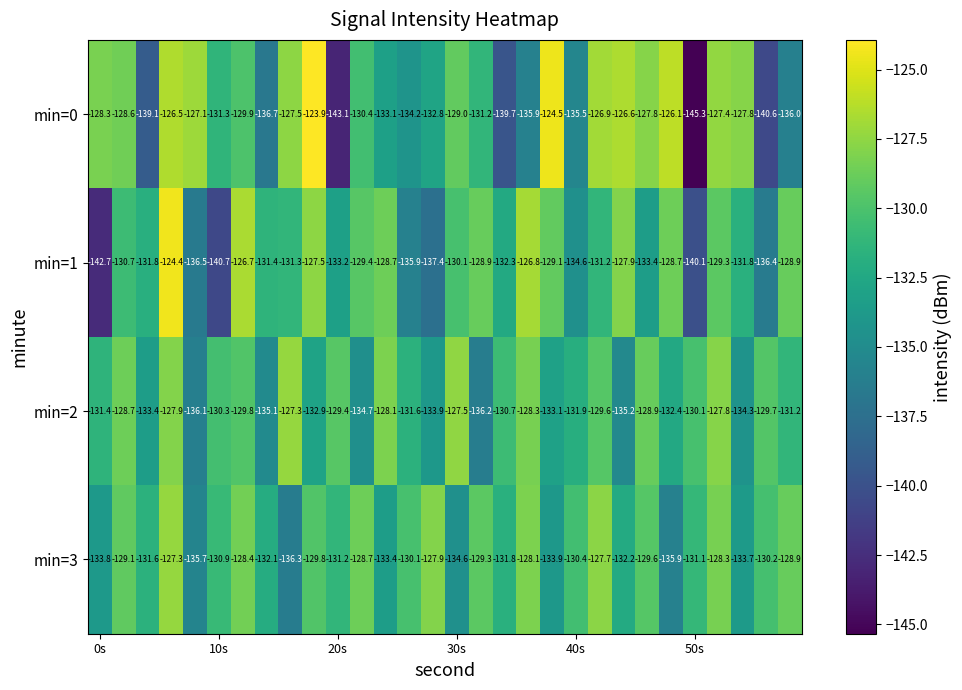

Which category has the lowest value in the min=0 series?

50s